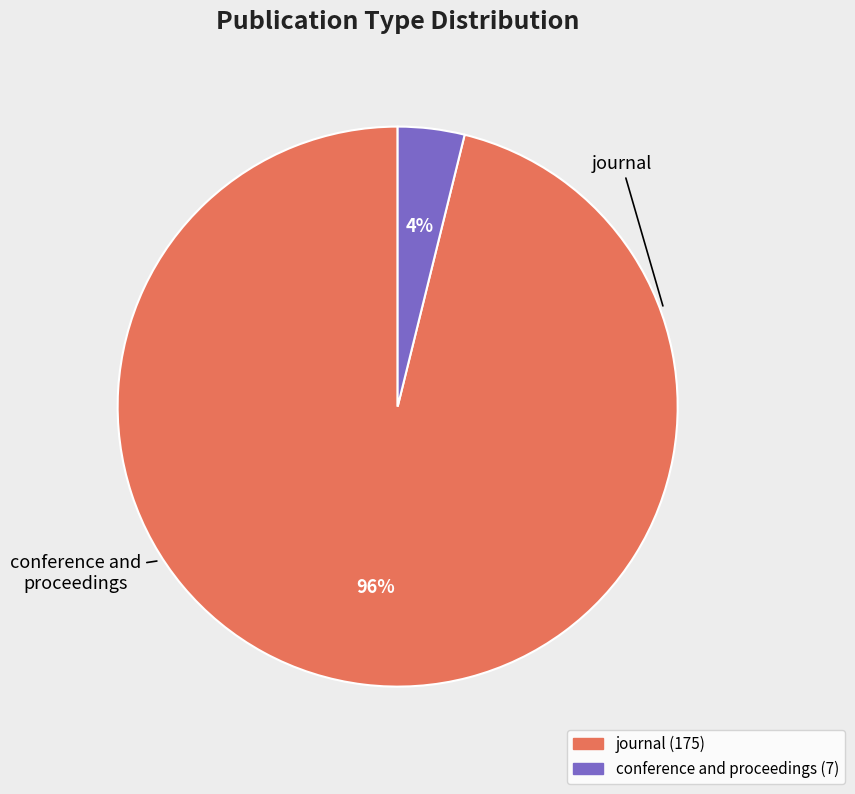

Which category has the smallest portion of the pie?

conference and proceedings